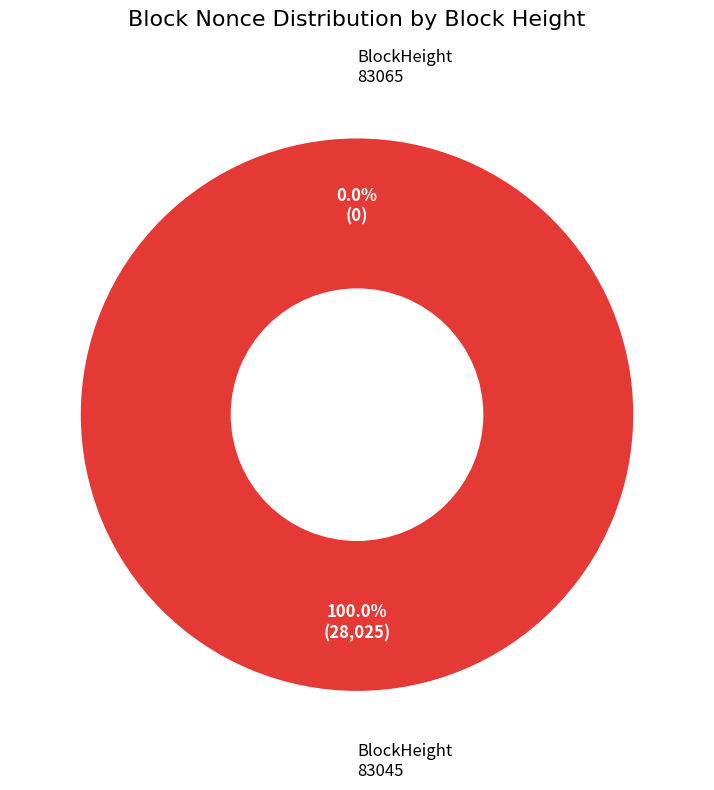

To the nearest percent, what is the combined percentage of 83065 and 83045?

100%